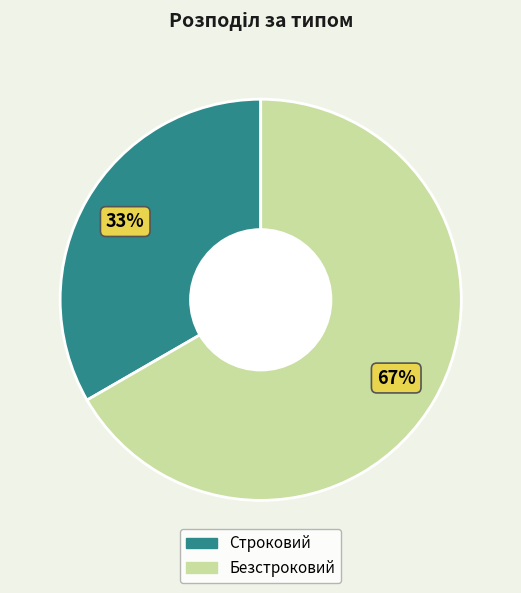

How many slices are in this pie chart?

2